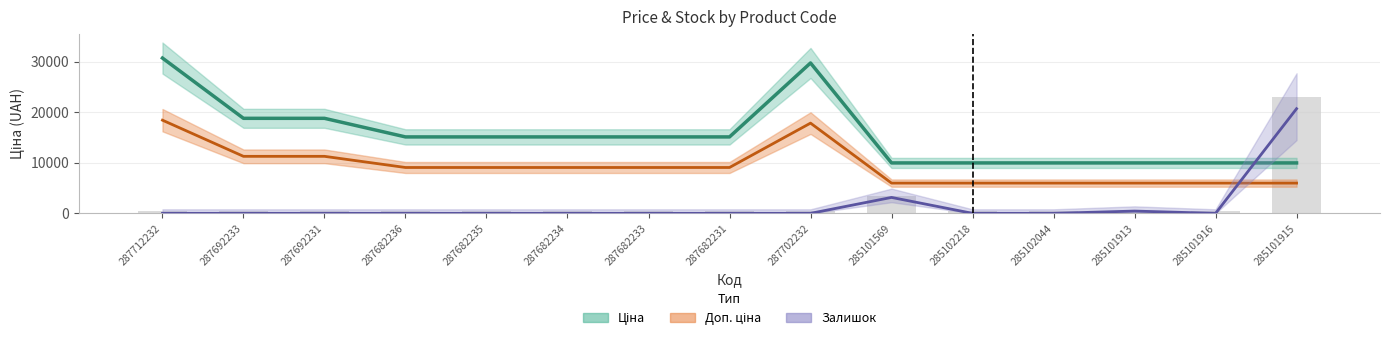

What is the average value of the Доп. ціна series?

9340.3